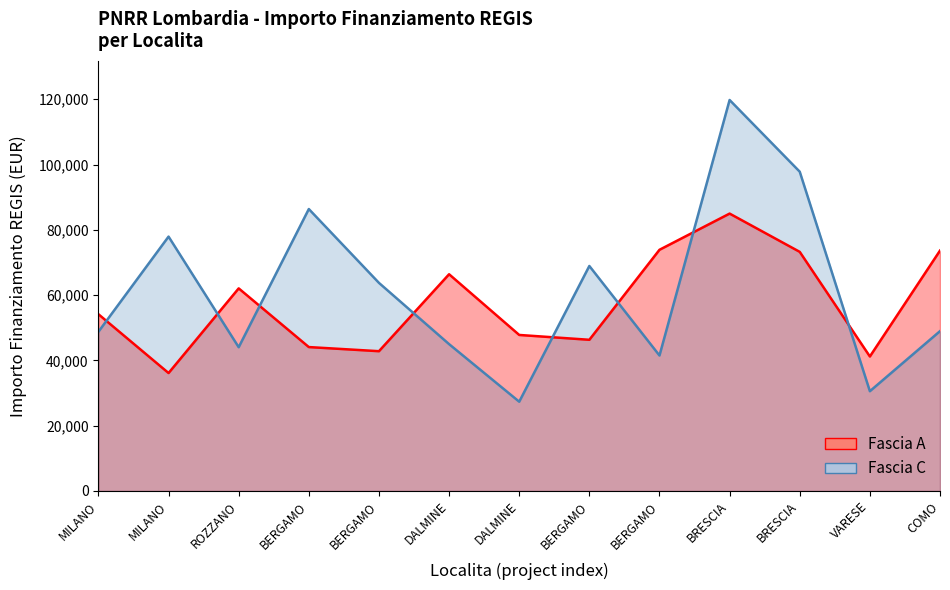

At which label is Fascia C closest to 73563?

MILANO